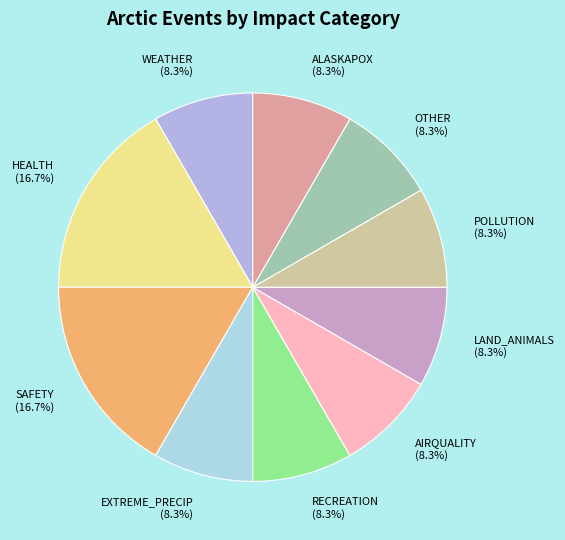

Do OTHER and LAND_ANIMALS together represent more than half of the pie?

No